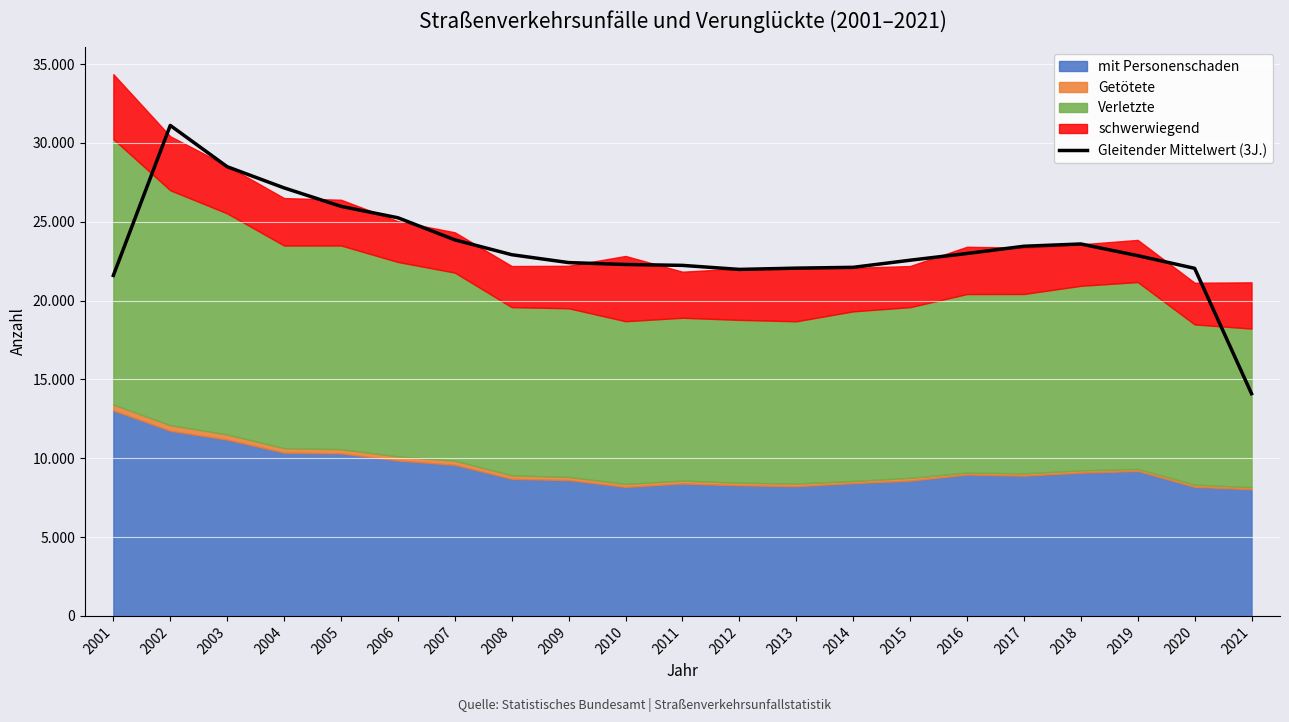

What is the difference between the maximum and second lowest values?

9514.0